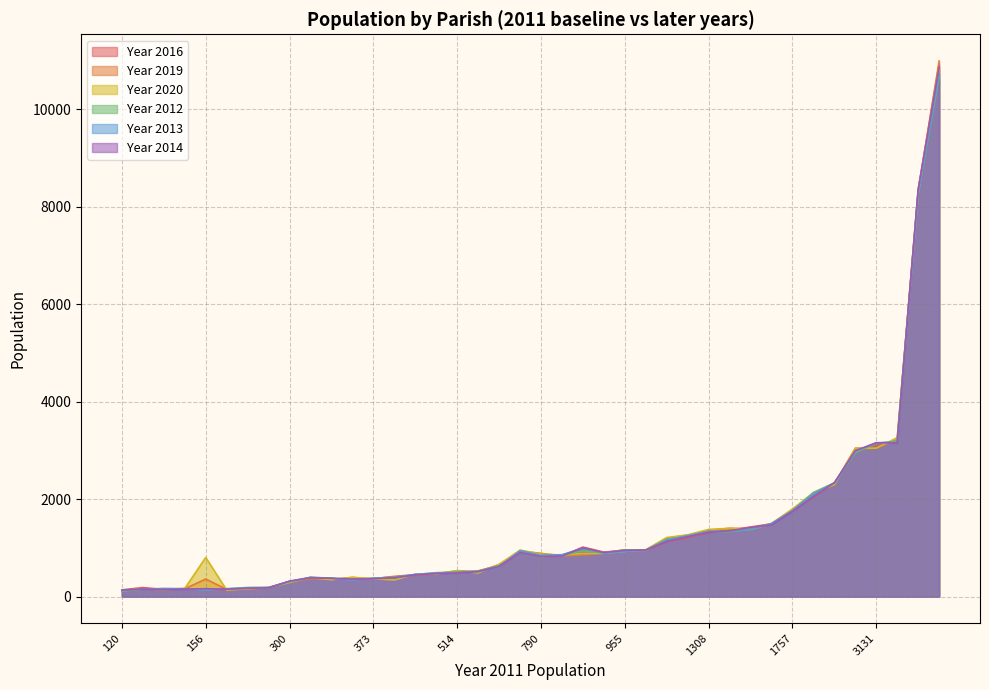

At which label is Year 2016 closest to 5532?

3184